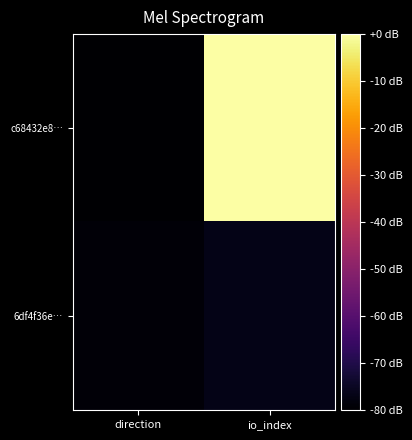

List the series in order of their overall mean, lowest first.

6df4f36e…, c68432e8…